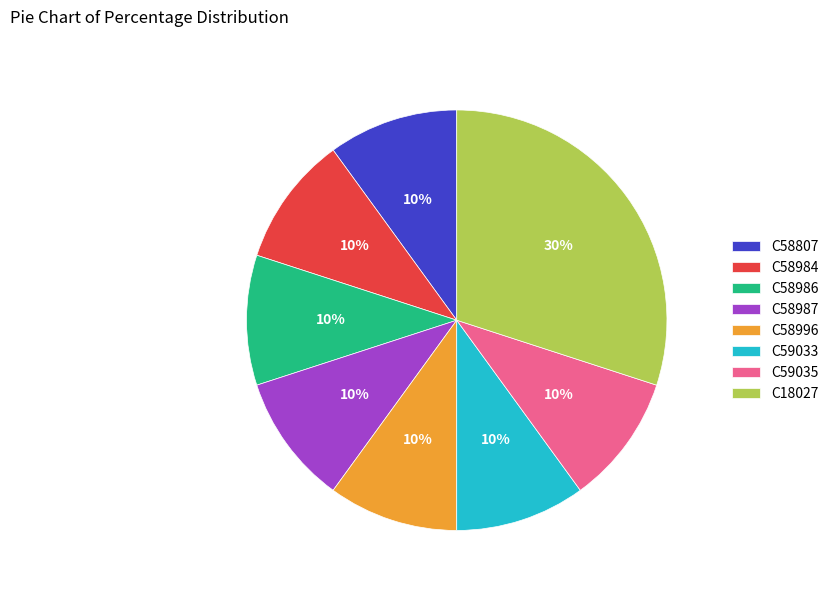

Does C58986 represent more than half of the total?

No